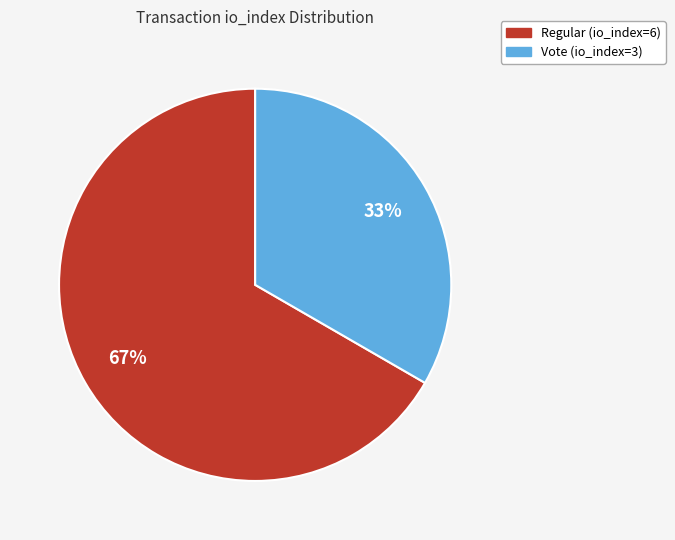

Does Regular (io_index=6) account for over 50% of the chart?

Yes